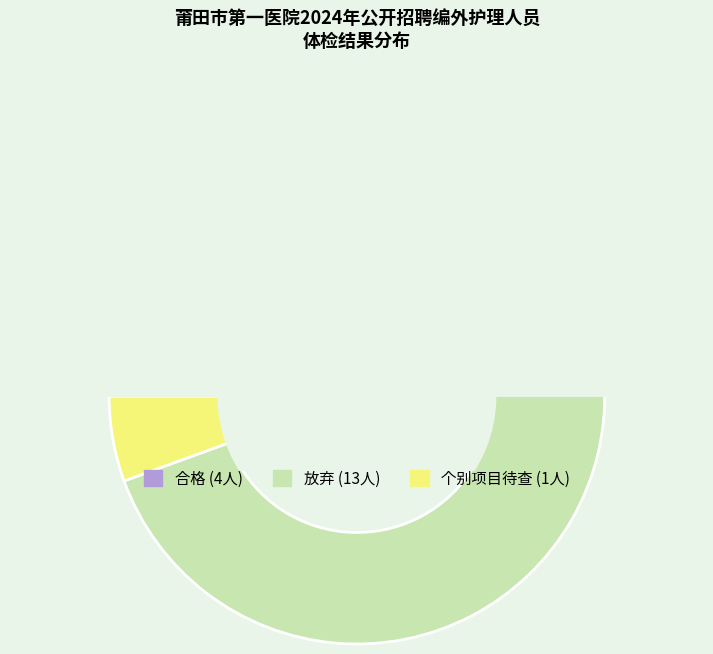

What is the total percentage of 合格 and 个别项目待查?

27.8%